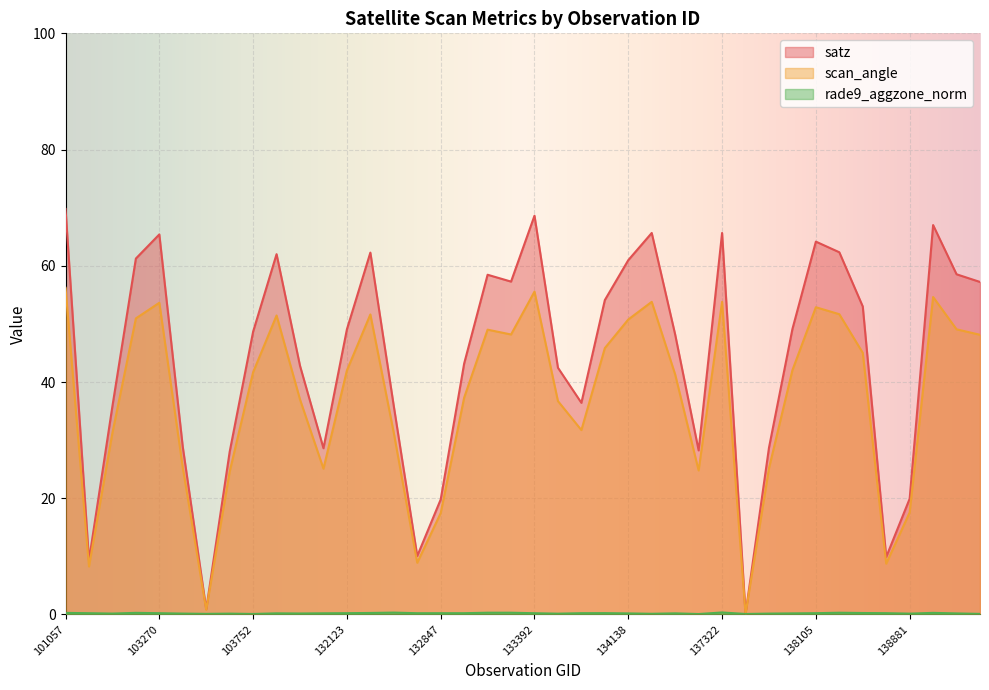

In scan_angle, how many points are higher than both neighbors (excluding endpoints)?

9